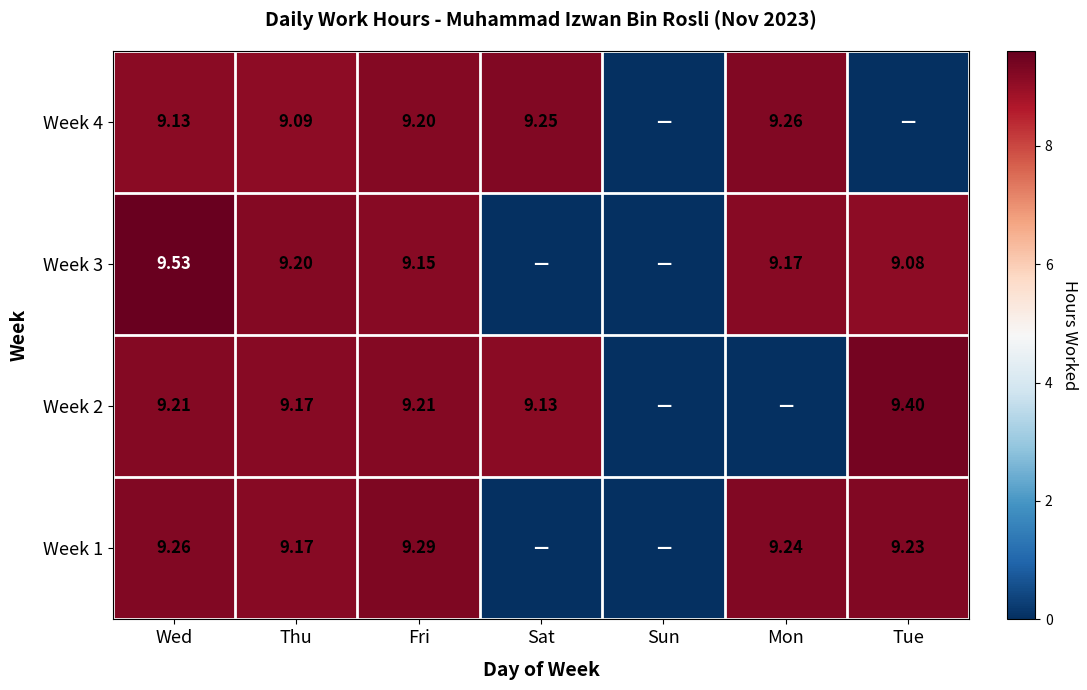

Is the value of Week 4 at Sat greater than the value of Week 2 at Wed?

Yes